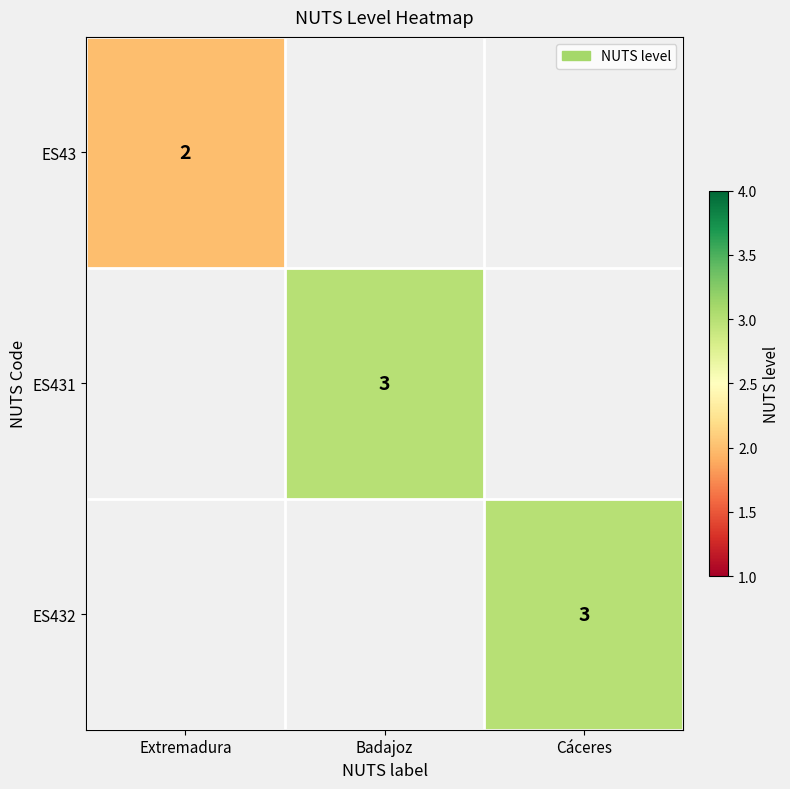

The ES431 series shows 1 at Badajoz. True or false?

False